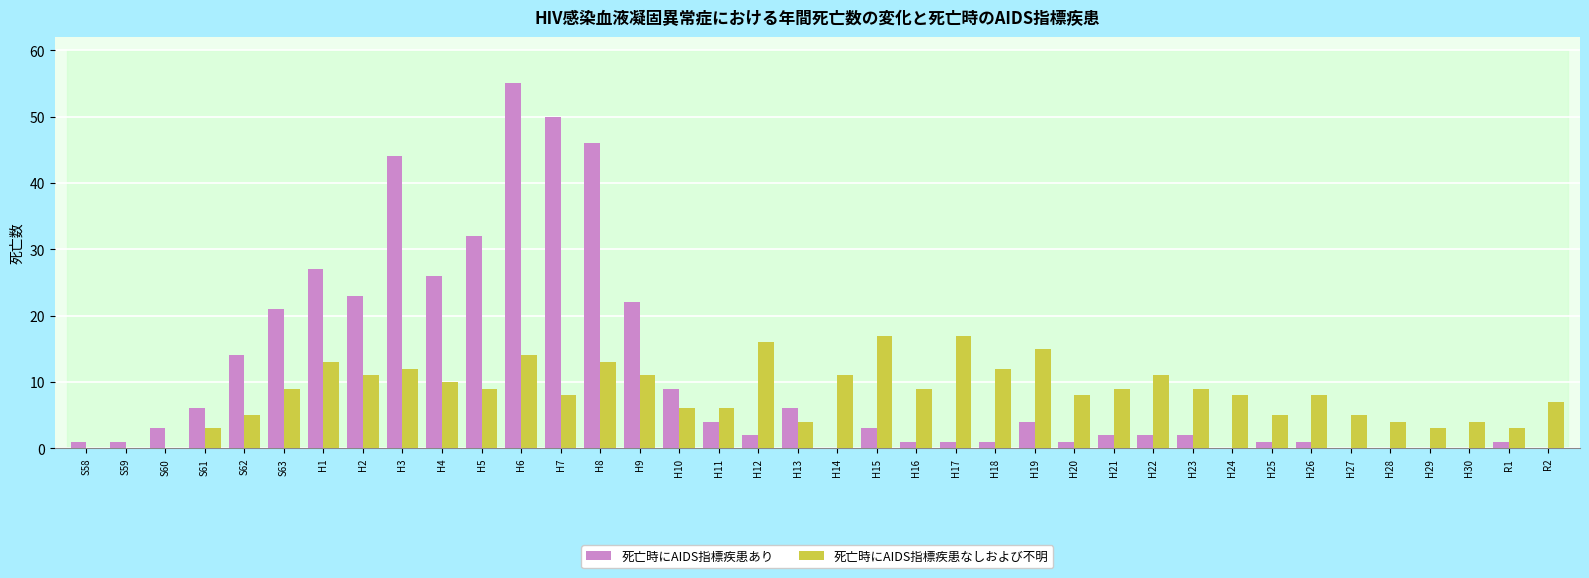

Is it true that 死亡時にAIDS指標疾患なしおよび不明 equals 4 at H13?

True